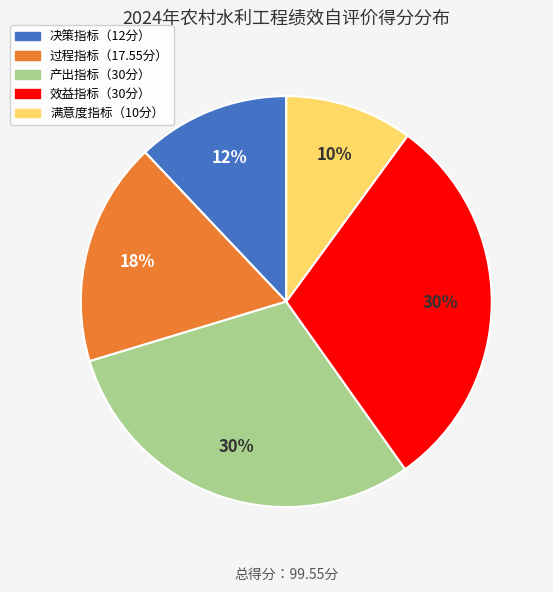

To the nearest percent, what is the difference between the largest and smallest slice percentages?

20%